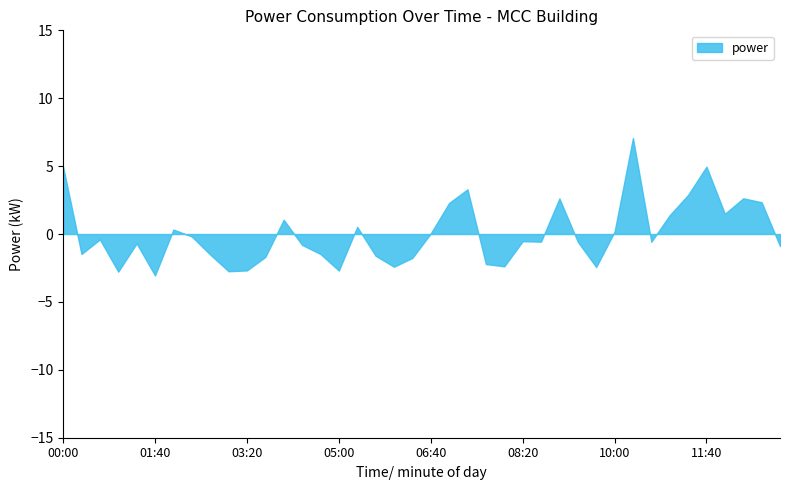

What is the difference between the maximum and minimum values?

10.1